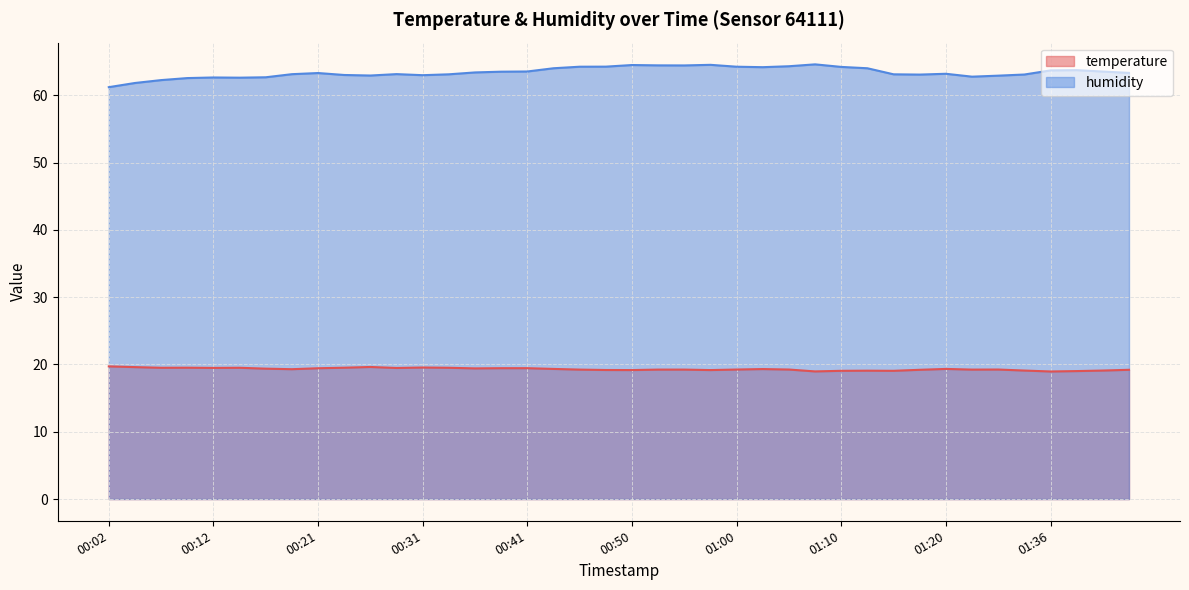

Is it true that temperature equals 19.1 at 01:15?

True